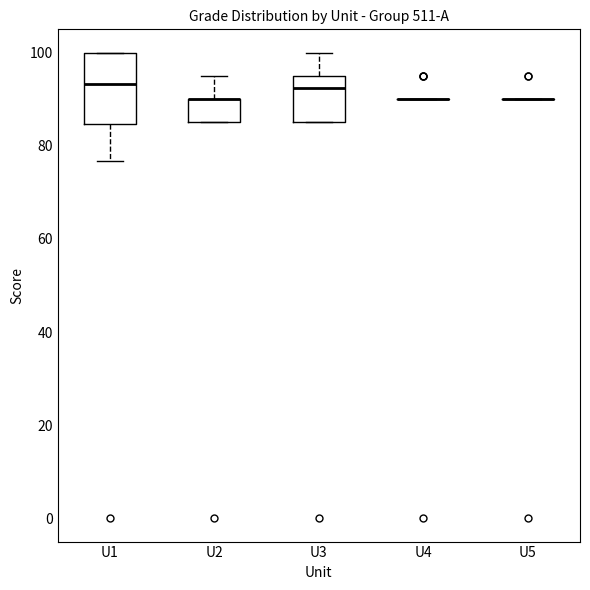

Where is the upper edge of the box for U1 on the y-axis? The values are not printed on the chart, so give them approximately, as read against the axis.

100